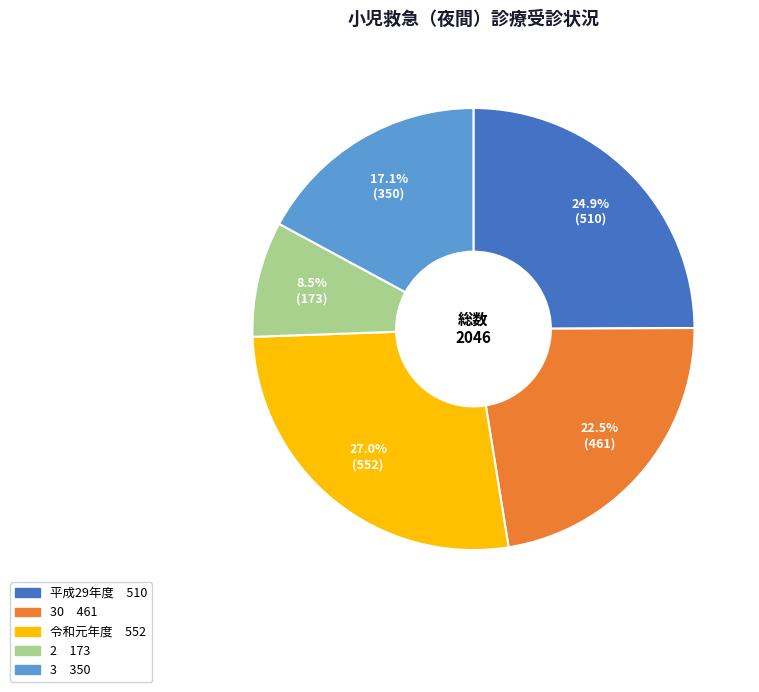

Is there a majority slice in this chart?

No